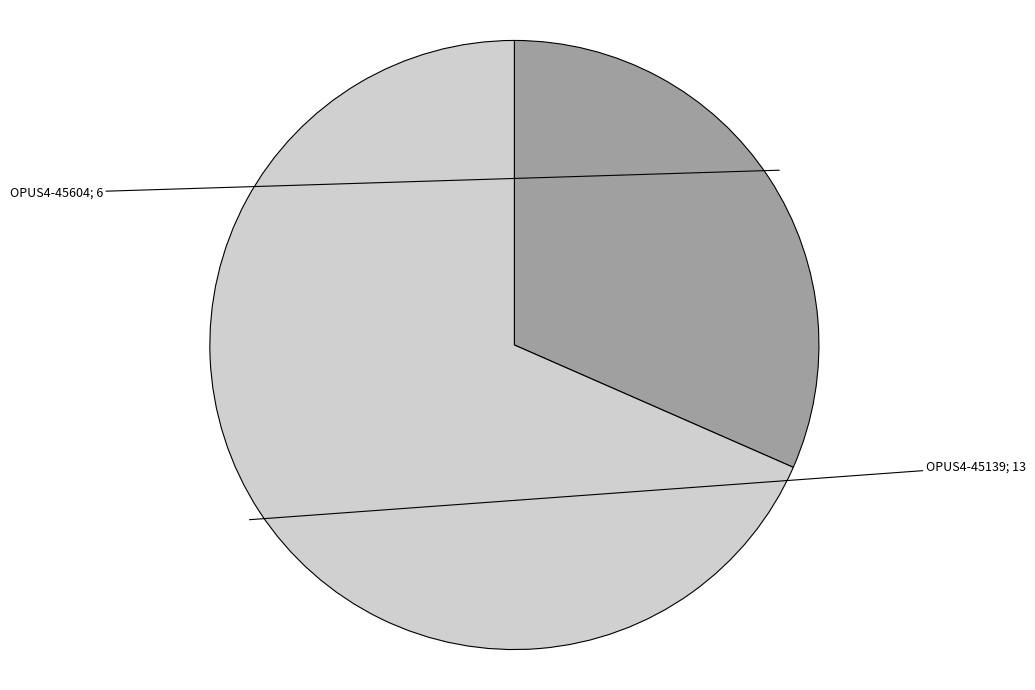

To the nearest percent, what is the difference between the largest and smallest slice percentages?

37%